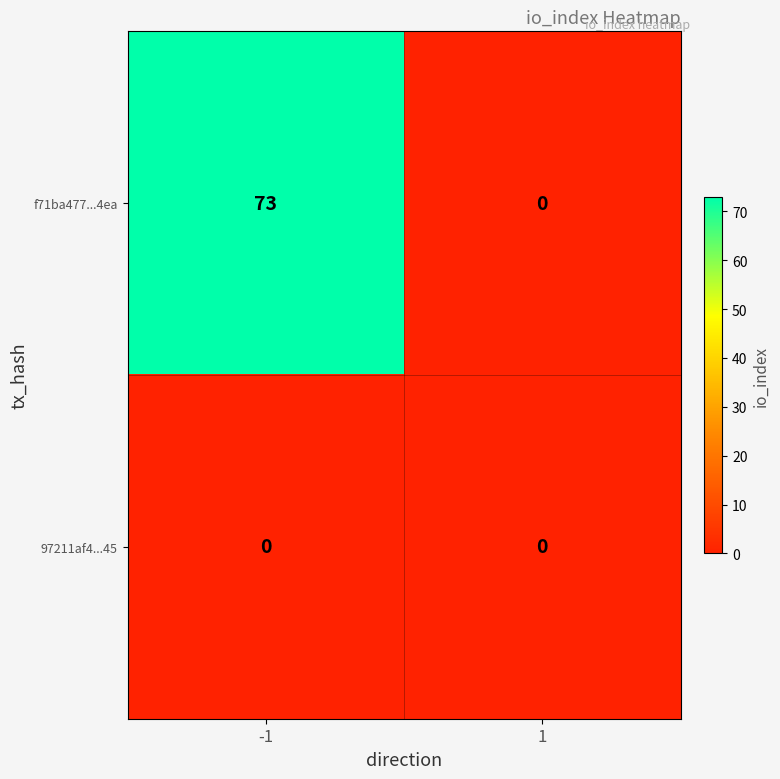

What is the sum of all f71ba477...4ea values?

73